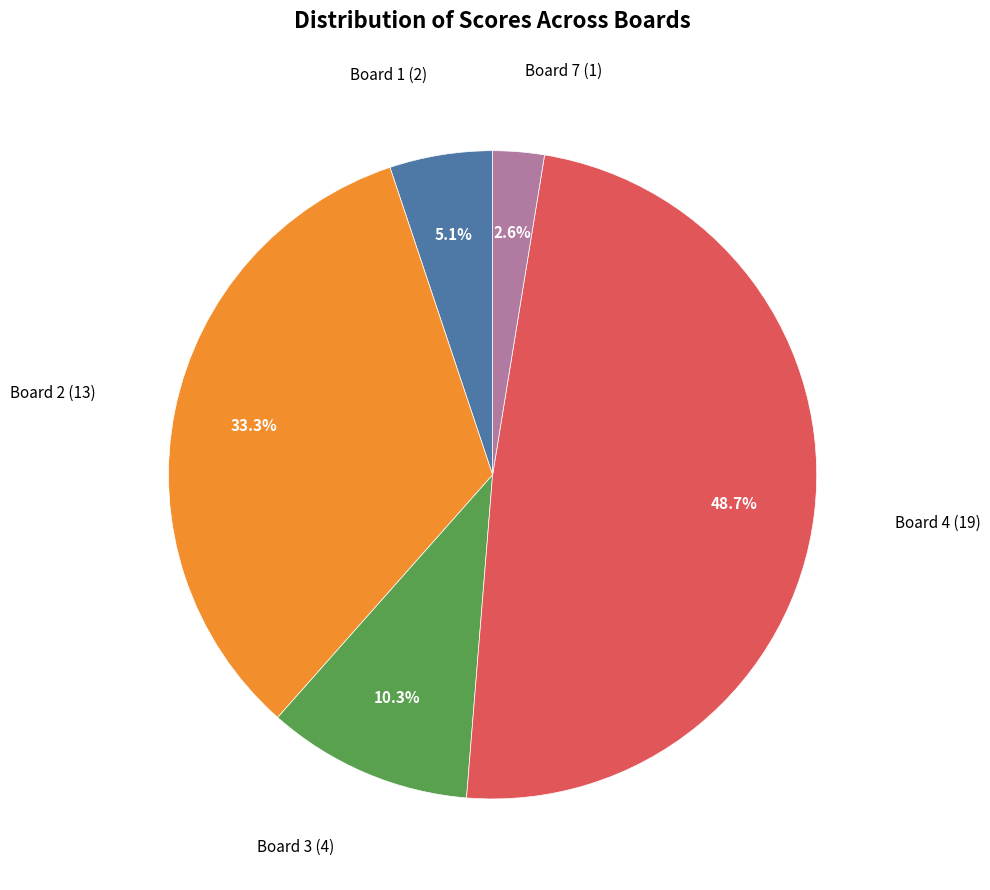

Is there a majority slice in this chart?

No